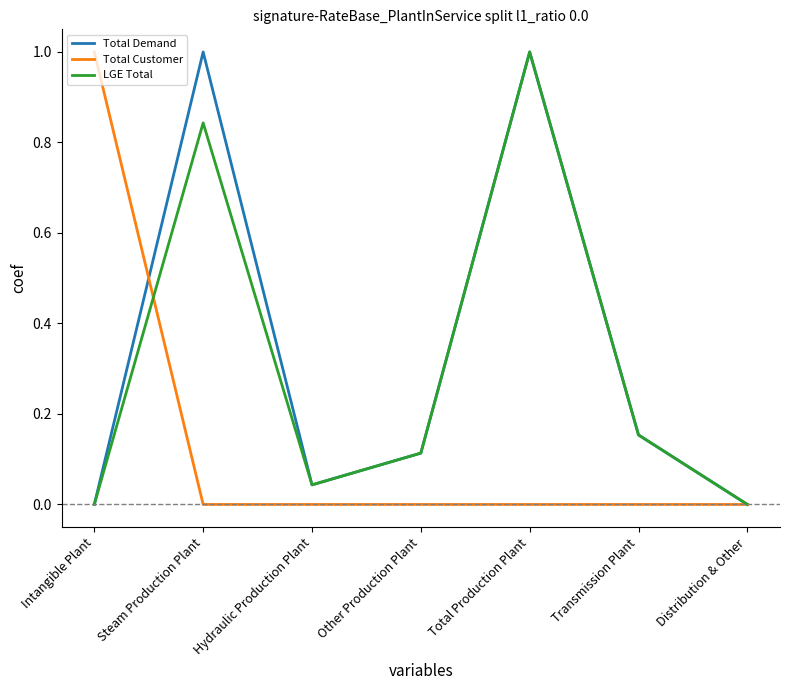

At which category does Total Demand reach its first local valley?

Hydraulic Production Plant